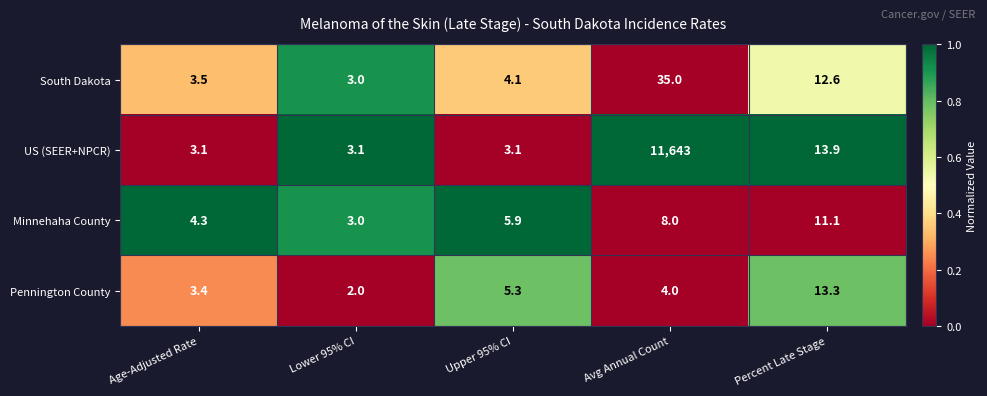

Rank the series at Age-Adjusted Rate from highest to lowest value.

Minnehaha County, South Dakota, Pennington County, US (SEER+NPCR)